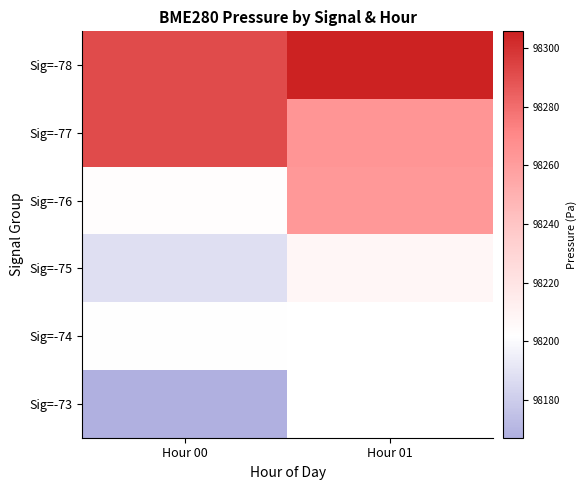

Which series has the largest total across all categories?

Sig=-78